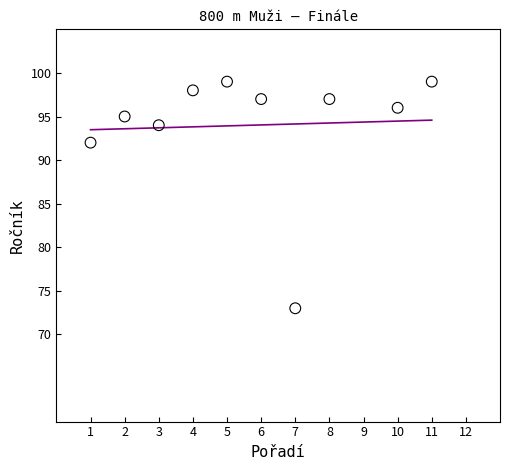

What is the range of Y values (max minus min)?

26